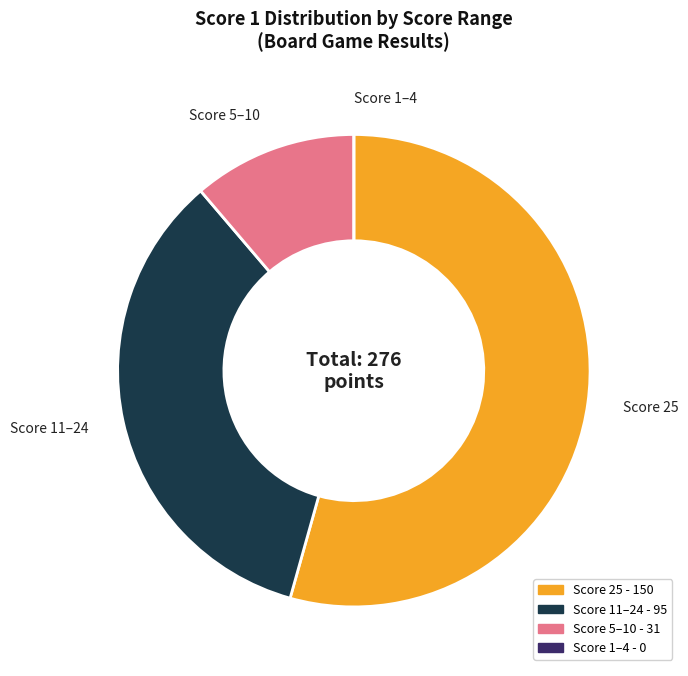

Is there any slice that represents more than half of the pie?

Yes